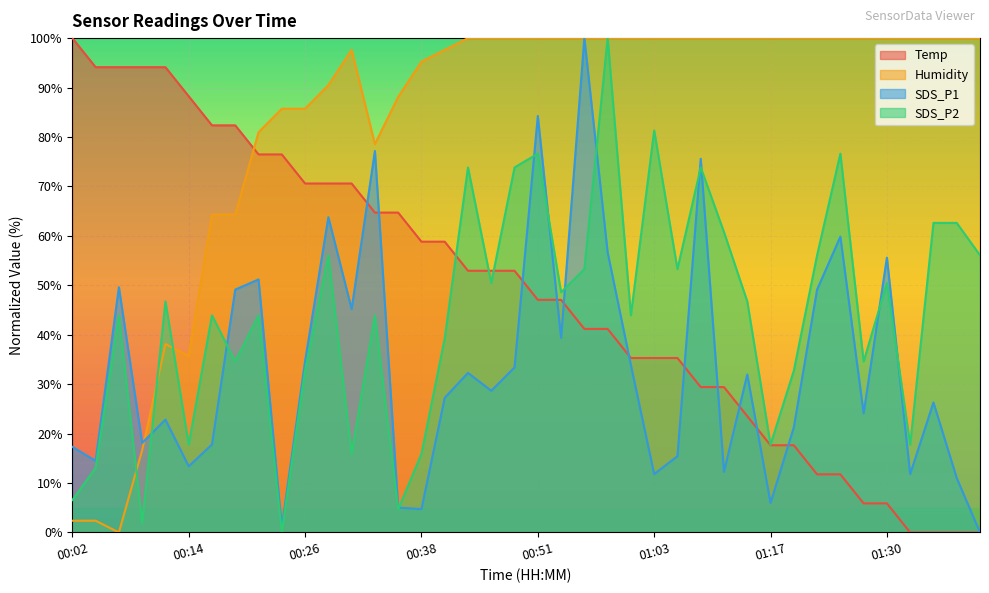

At how many categories does at least one series exceed 27?

40